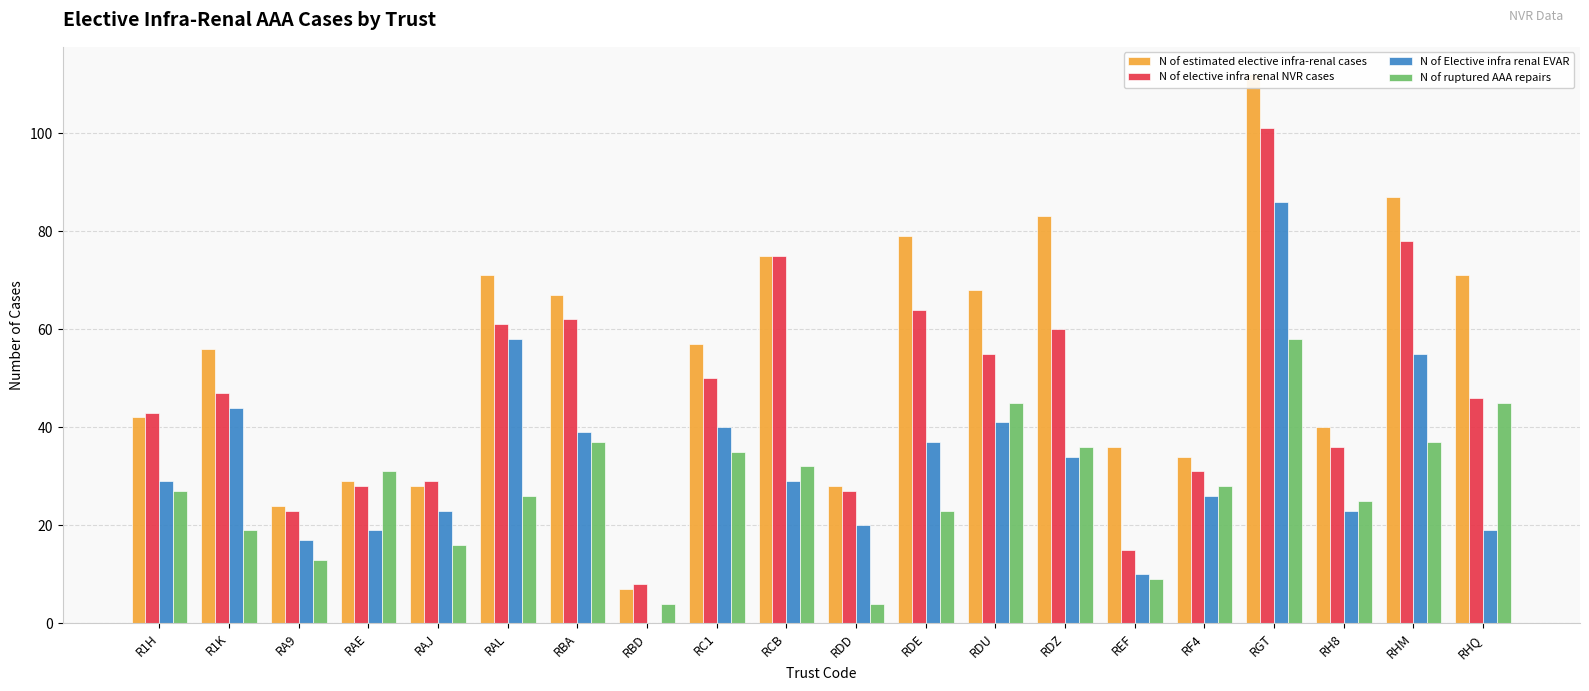

What is the sum of the N of elective infra renal NVR cases values at RDE and RHM?

142